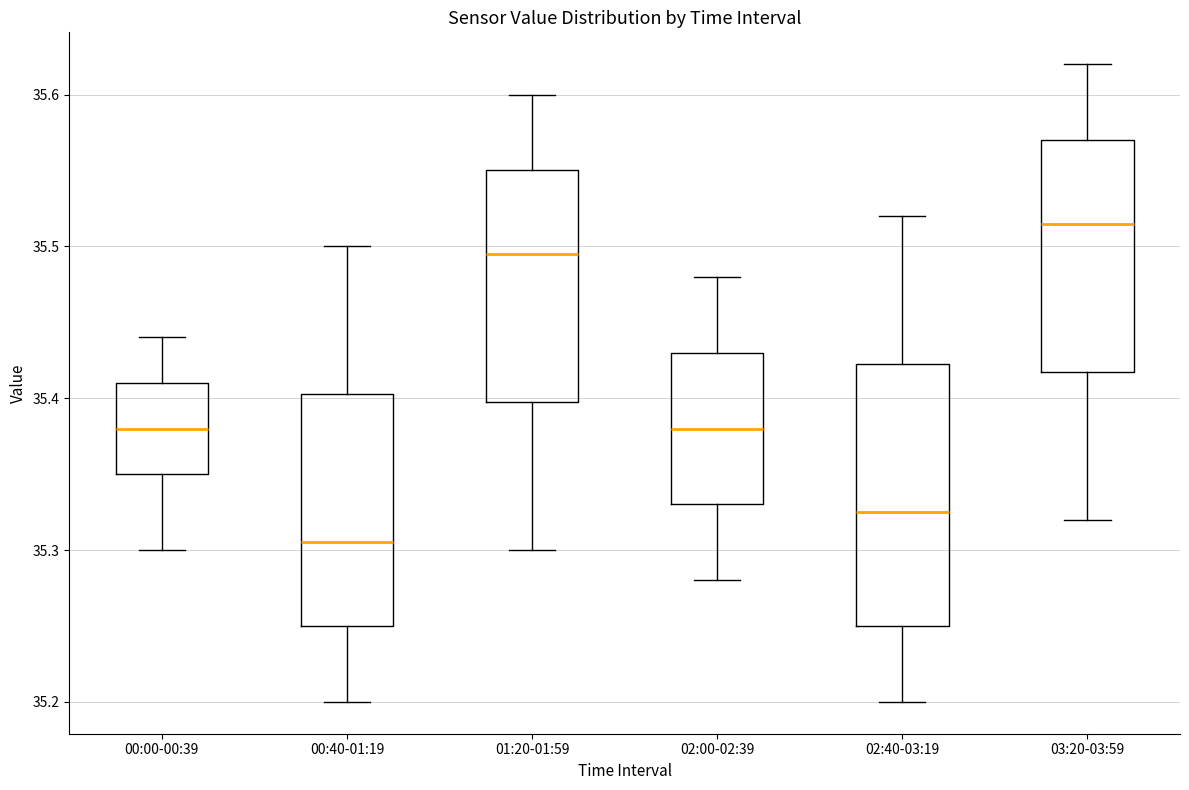

Where does the median line of the box for 02:40-03:19 sit on the y-axis? The values are not printed on the chart, so give them approximately, as read against the axis.

35.33